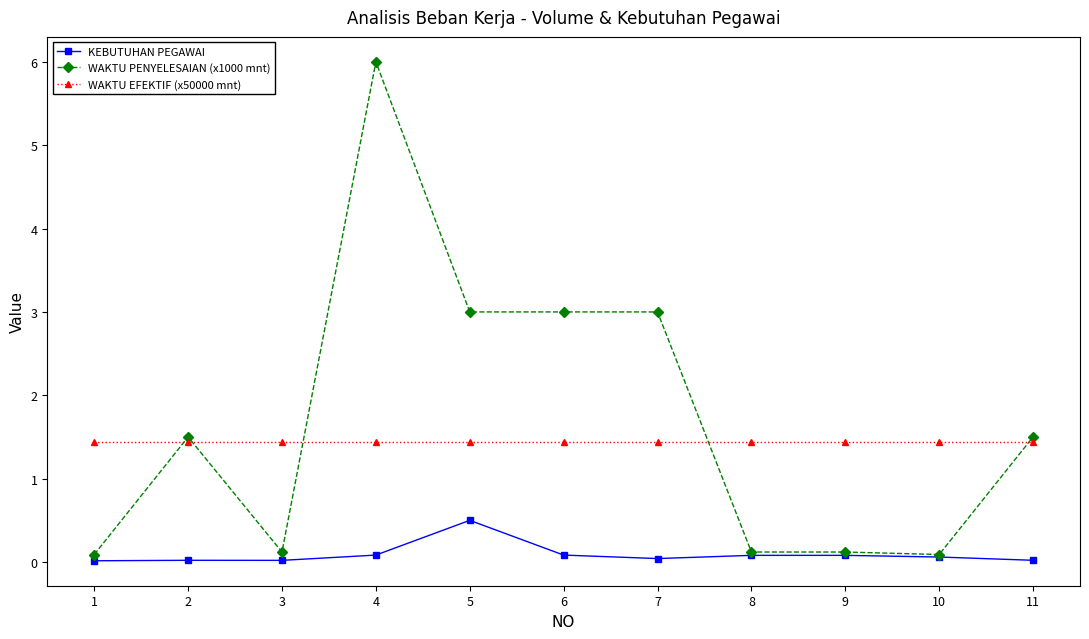

At which label does WAKTU PENYELESAIAN (x1000 mnt) first exceed 1?

2